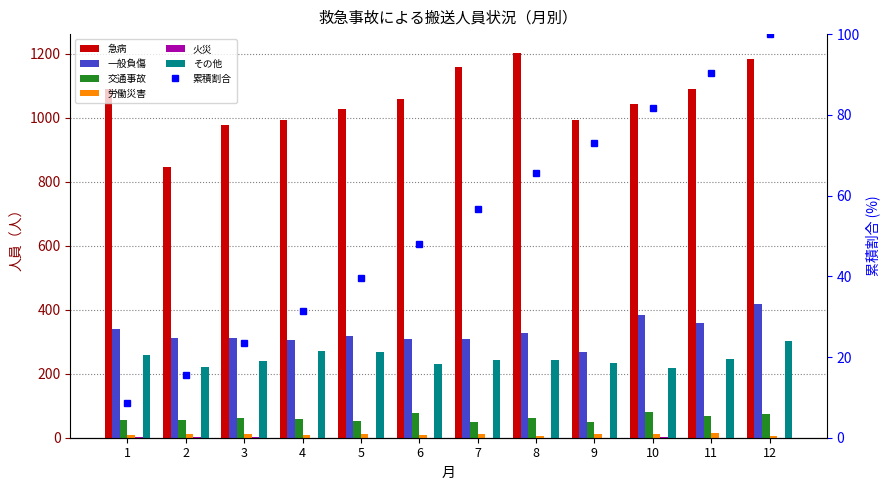

The value of 交通事故 at 8 is 111. True or false?

False